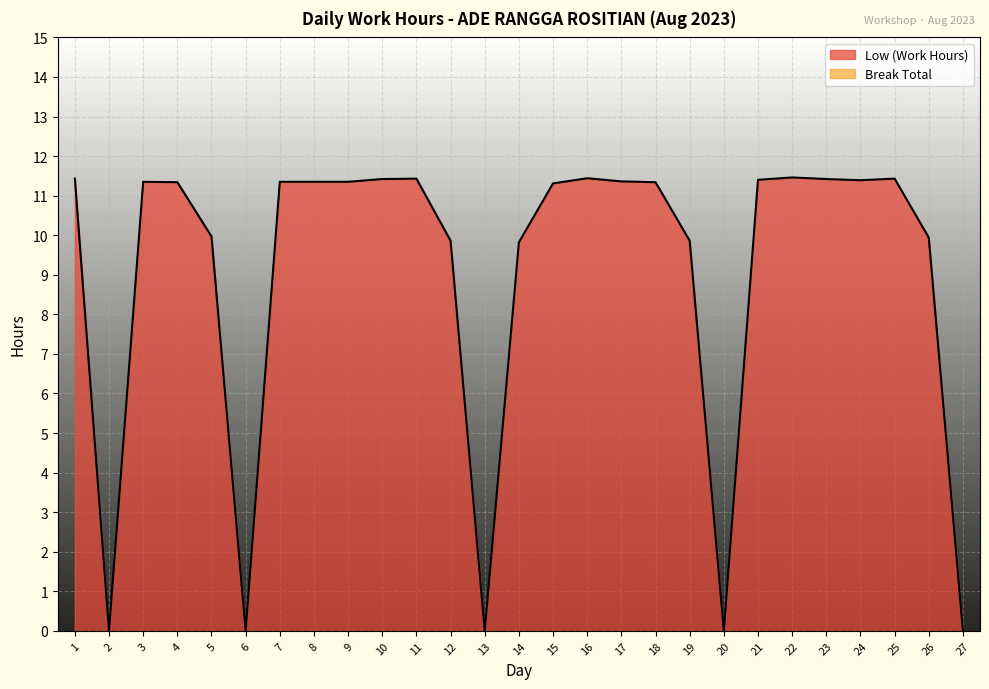

What is the sum of the values at 14 and 25?

21.2